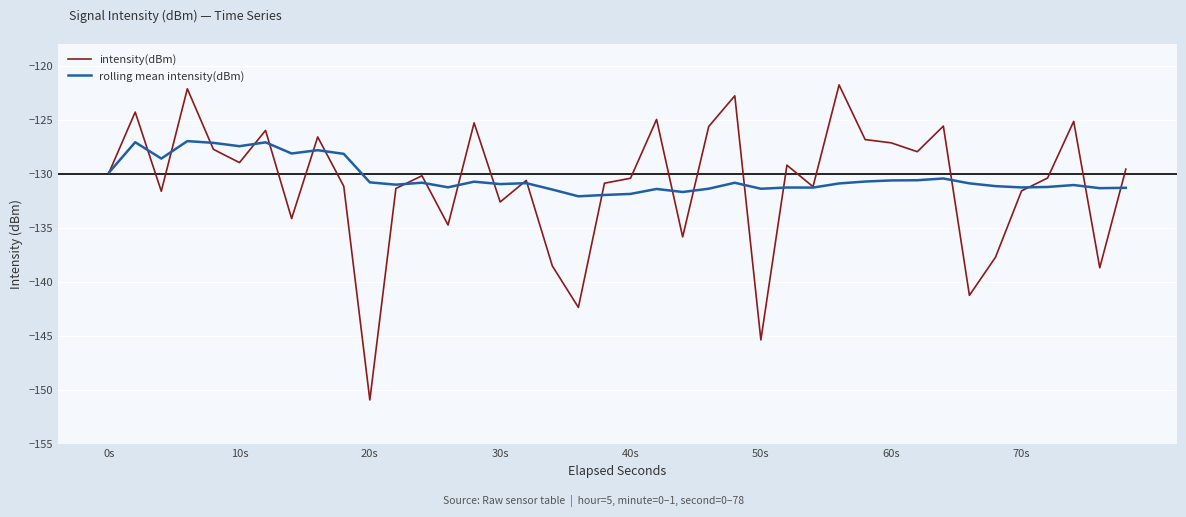

Which series has the widest spread of values?

intensity(dBm)